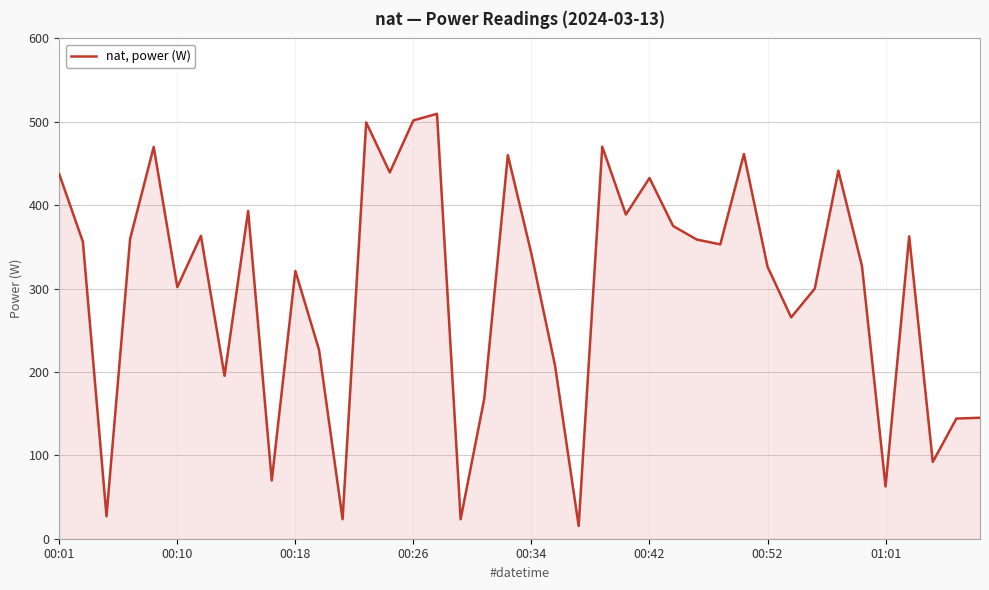

What is the difference between the maximum and minimum values?

494.2